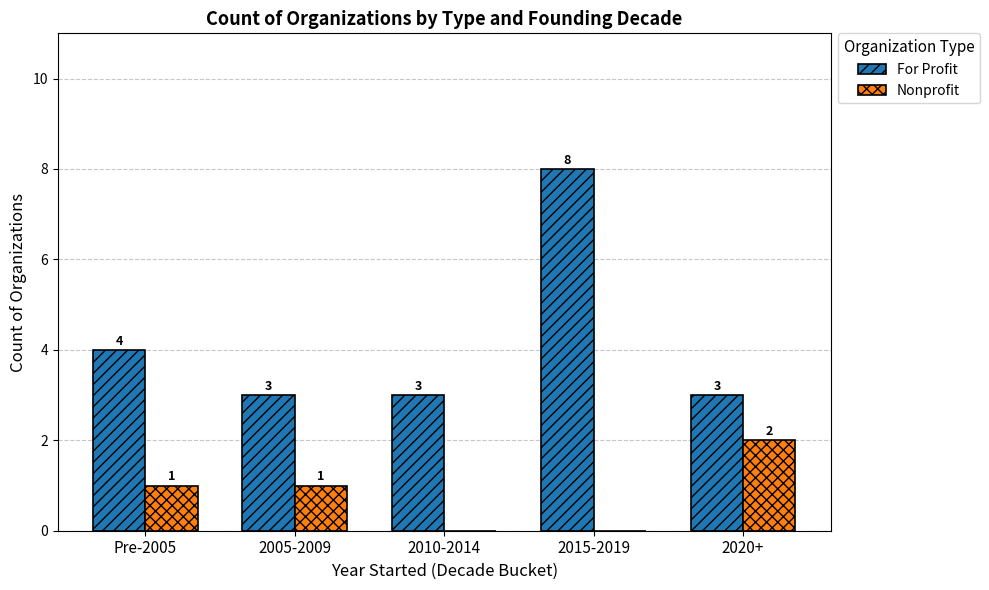

Reading right to left, transcribe all the data shown in this chart.

For Profit: 2020+=3	2015-2019=8	2010-2014=3	2005-2009=3	Pre-2005=4
Nonprofit: 2020+=2	2015-2019=0	2010-2014=0	2005-2009=1	Pre-2005=1